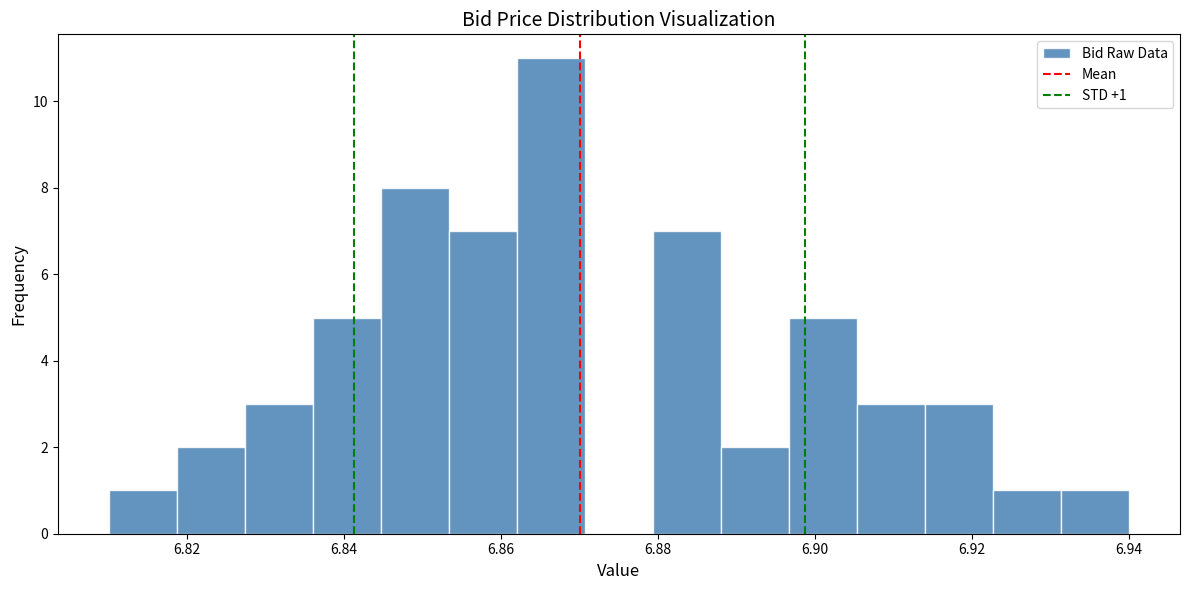

Which range on the x-axis has the tallest bar?

6.862 to 6.870